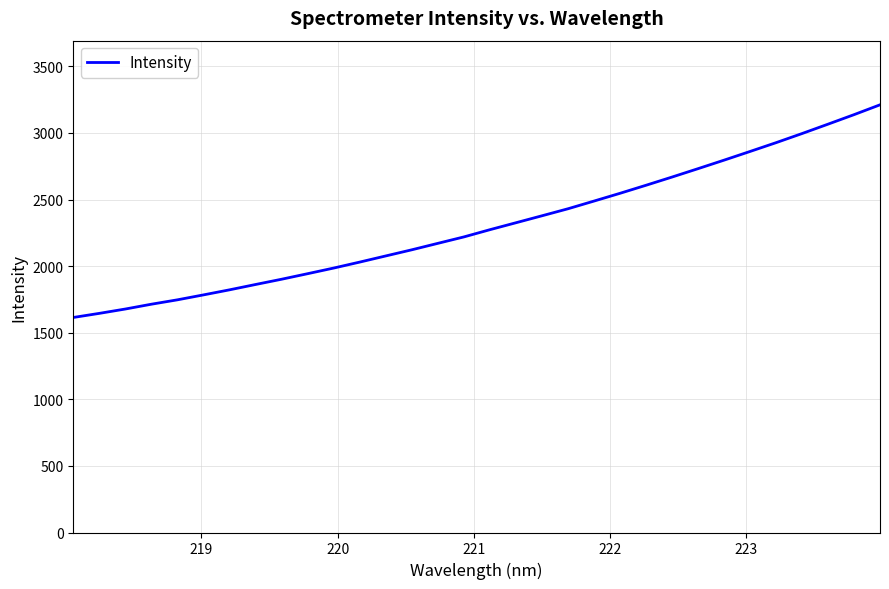

What is the minimum value shown in the chart?

1614.4